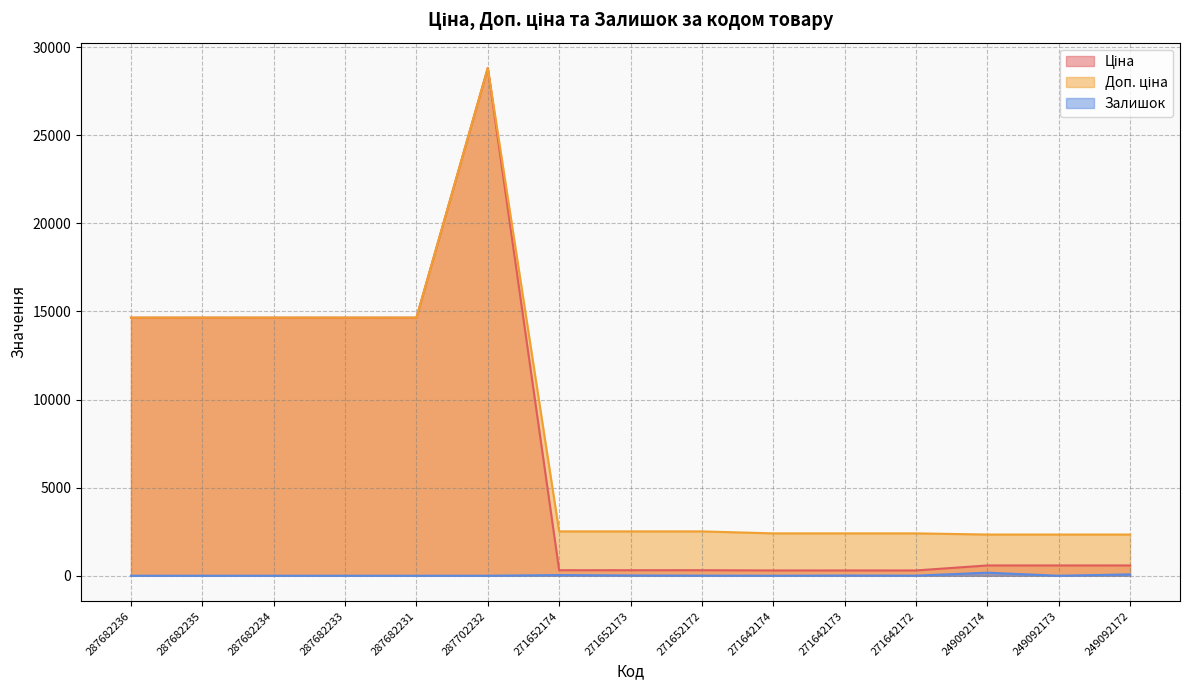

What is the label of the 6th point from the right?

271642174